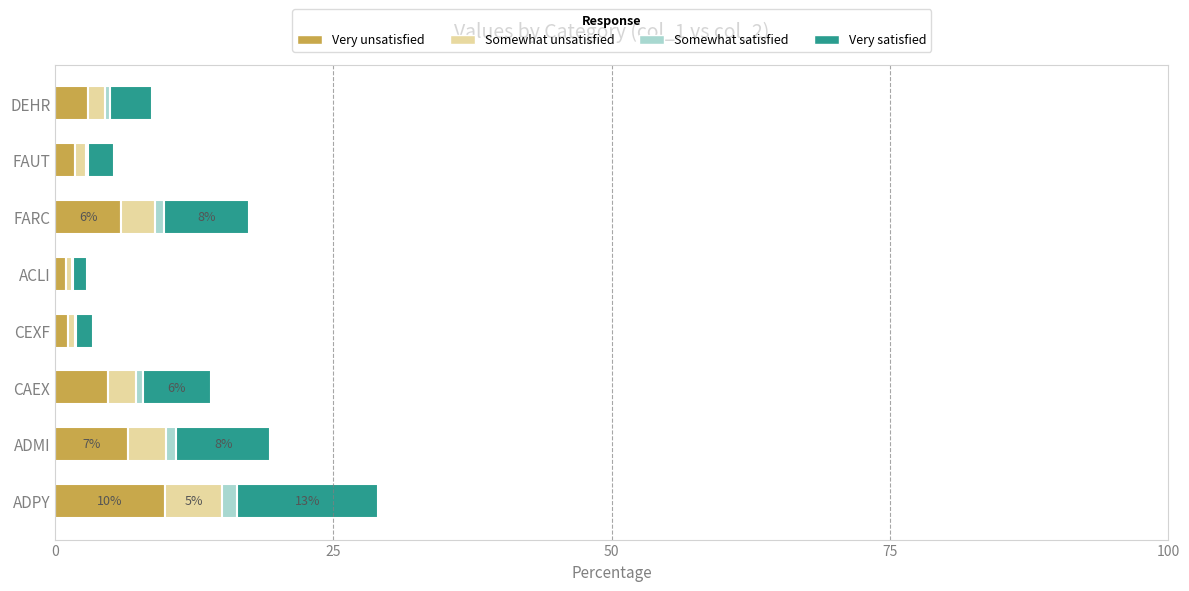

At which category is the sum across all series the highest?

ADPY